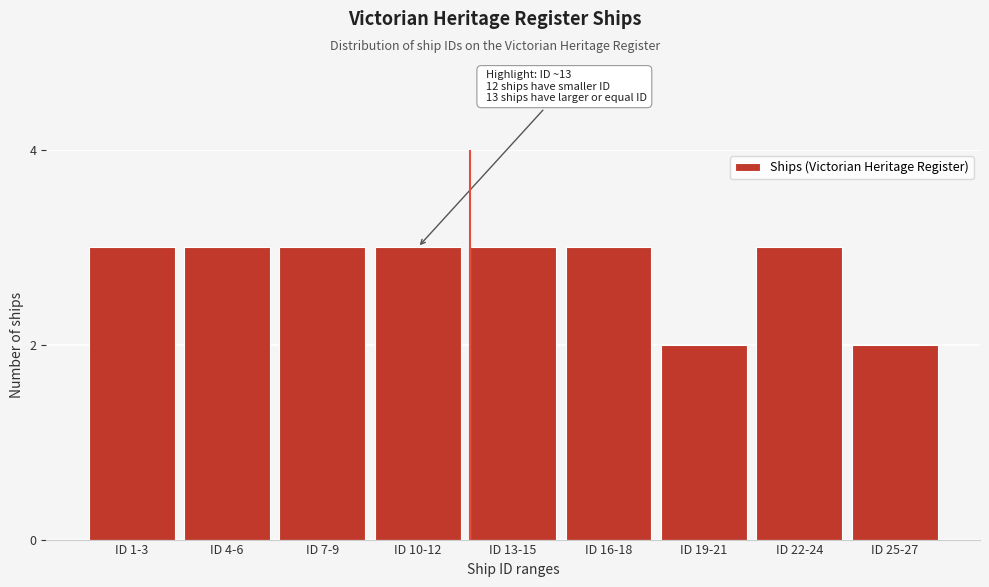

Reading left to right, extract all data points from this chart.

3	3	3	3	3	3	2	3	2